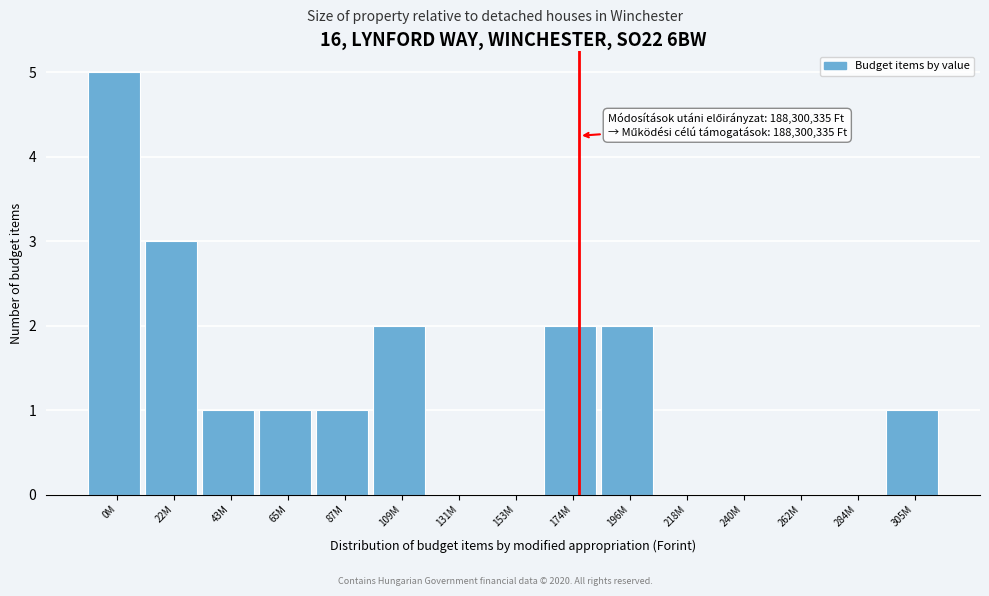

Reading left to right, transcribe all the data shown in this chart.

0M=5	22M=3	43M=1	65M=1	87M=1	109M=2	131M=0	153M=0	174M=2	196M=2	218M=0	240M=0	262M=0	284M=0	305M=1